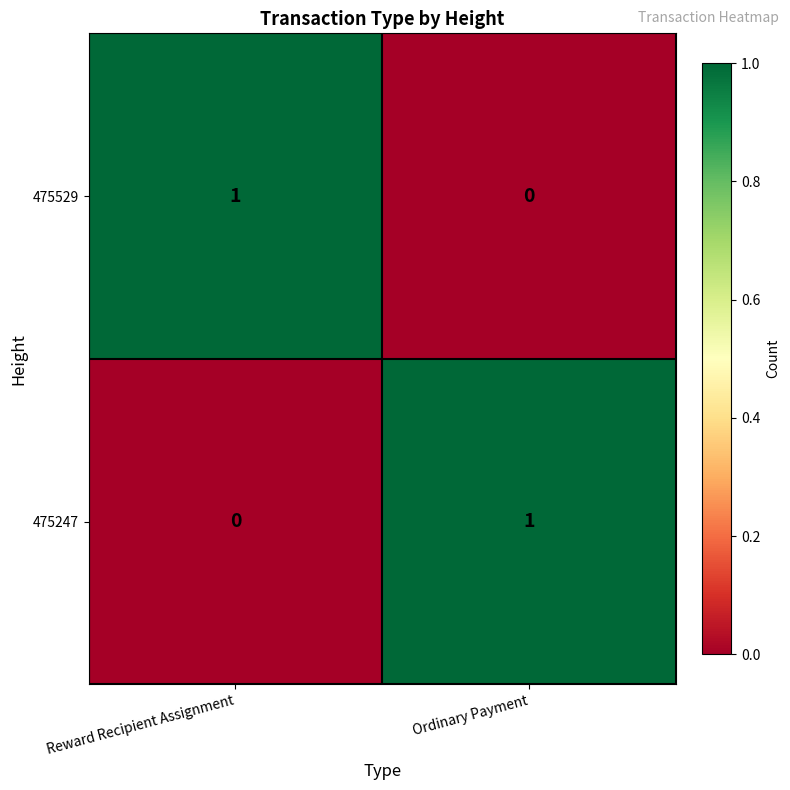

How many categories are shown in the chart?

2